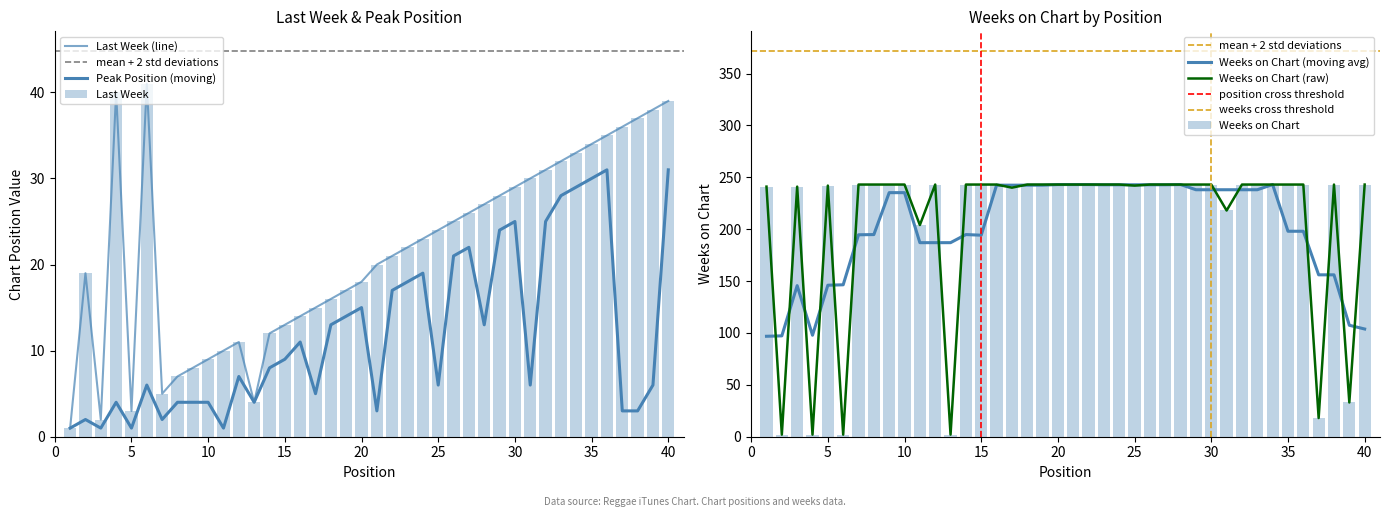

At which label is Peak Position closest to 16?

20